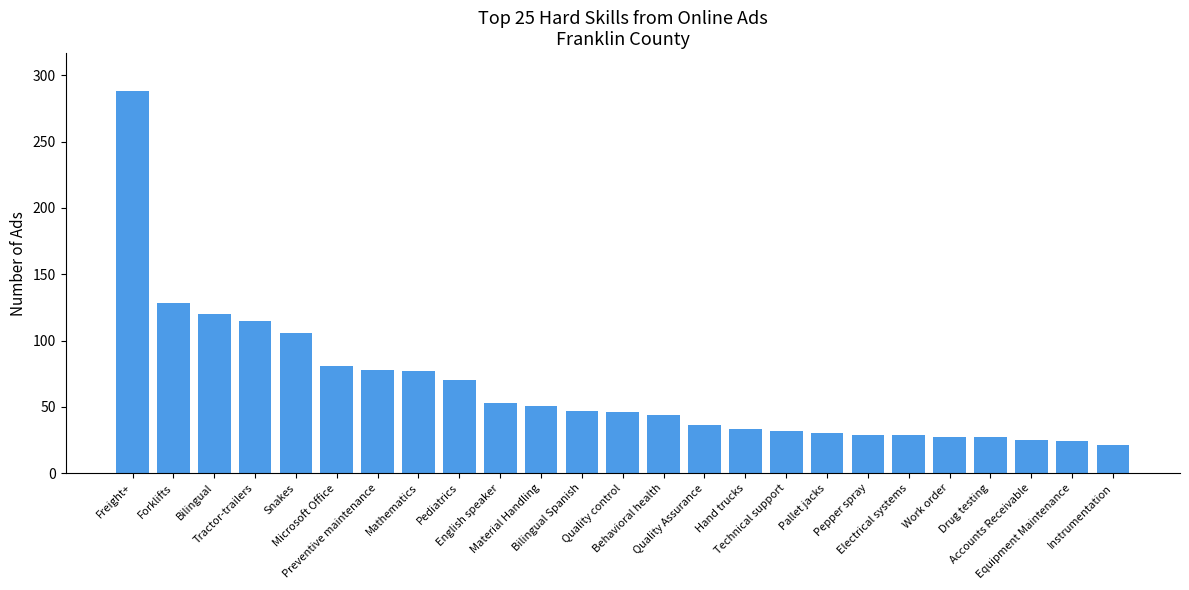

What is the greatest value displayed?

288